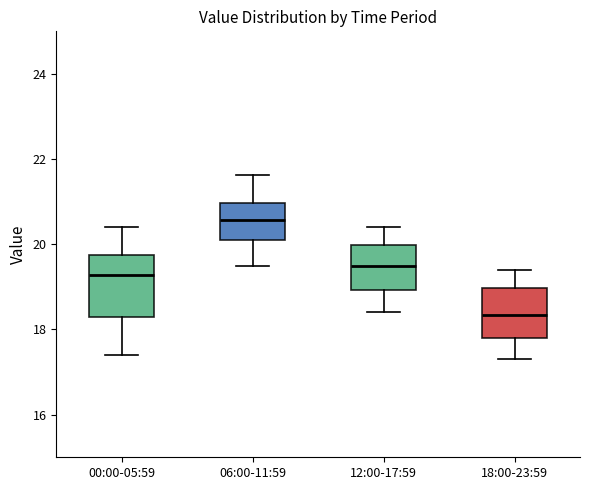

Reading left to right, transcribe this box plot: for each box, give where its median line is, the range the box spans, and where its two whiskers end, as read against the y-axis. The values are not printed on the chart, so give them approximately, as read against the axis.

00:00-05:59: median 19.2, box 18.4 to 19.8, whiskers 17.4 to 20.4
06:00-11:59: median 20.6, box 20.2 to 21.0, whiskers 19.6 to 21.6
12:00-17:59: median 19.6, box 19.0 to 20.0, whiskers 18.4 to 20.4
18:00-23:59: median 18.4, box 17.8 to 19.0, whiskers 17.4 to 19.4